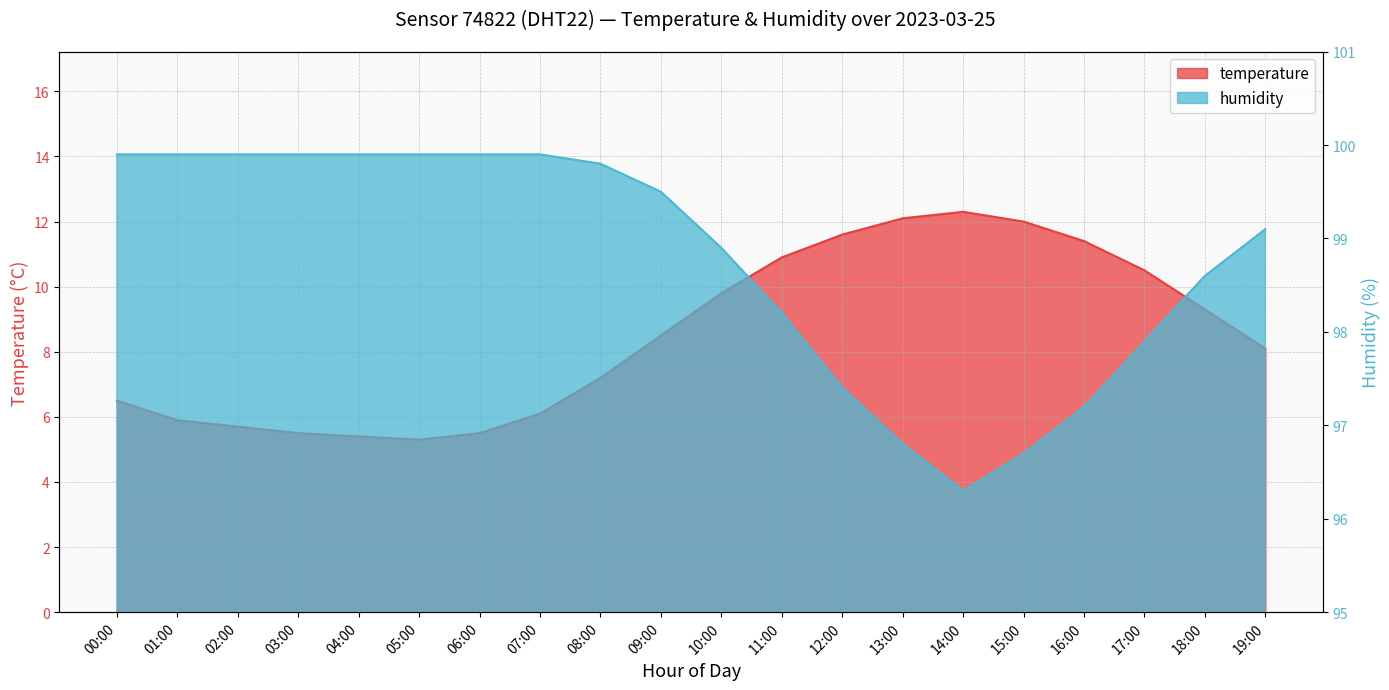

Which series has the widest spread of values?

temperature